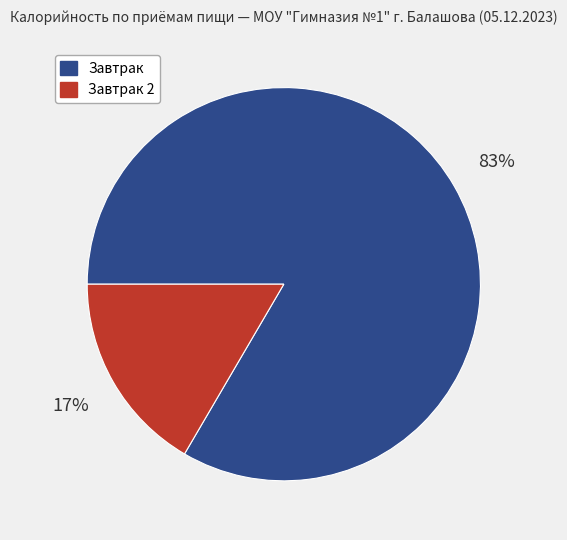

How many segments does this pie chart have?

2